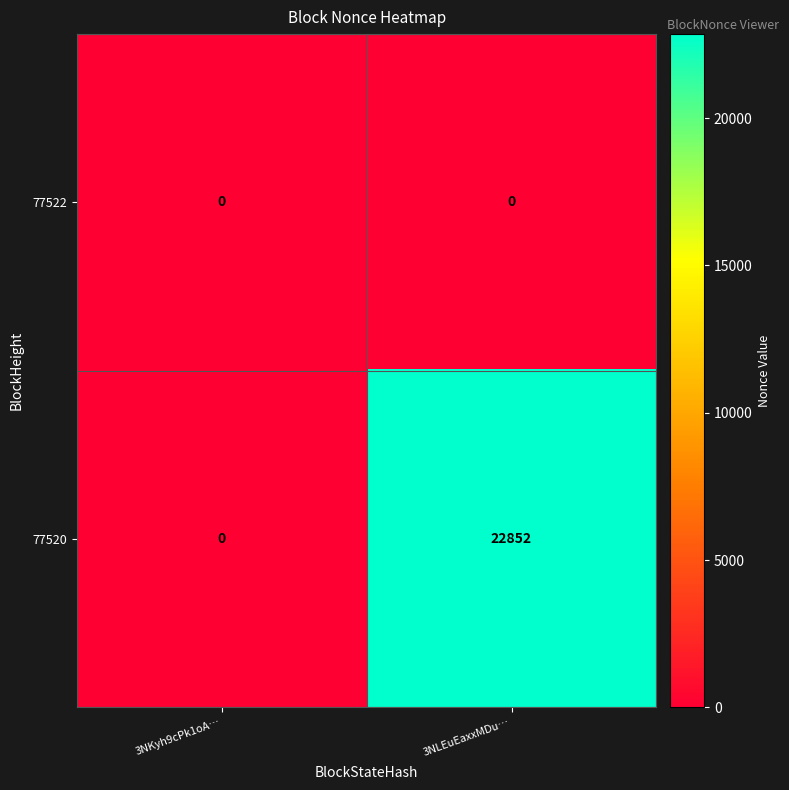

Reading left to right, transcribe all the data shown in this chart.

77522: 3NKyh9cPk1oA…=0	3NLEuEaxxMDu…=0
77520: 3NKyh9cPk1oA…=0	3NLEuEaxxMDu…=22852